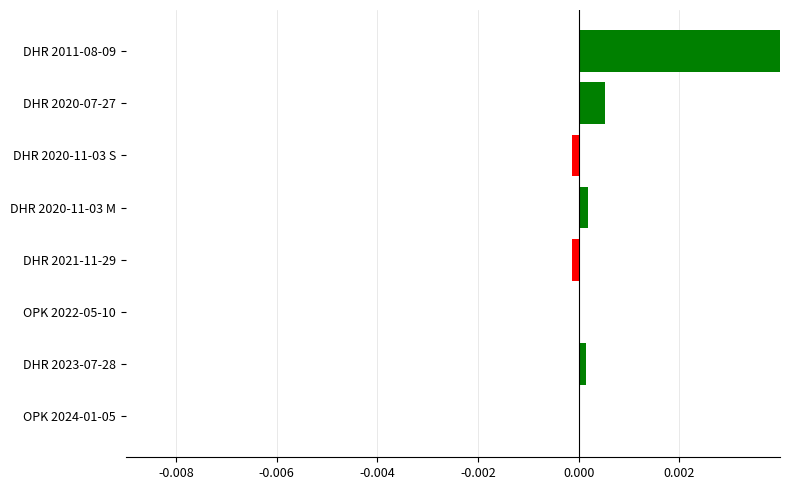

The chart shows a value of 0.0 at DHR 2011-08-09. True or false?

False